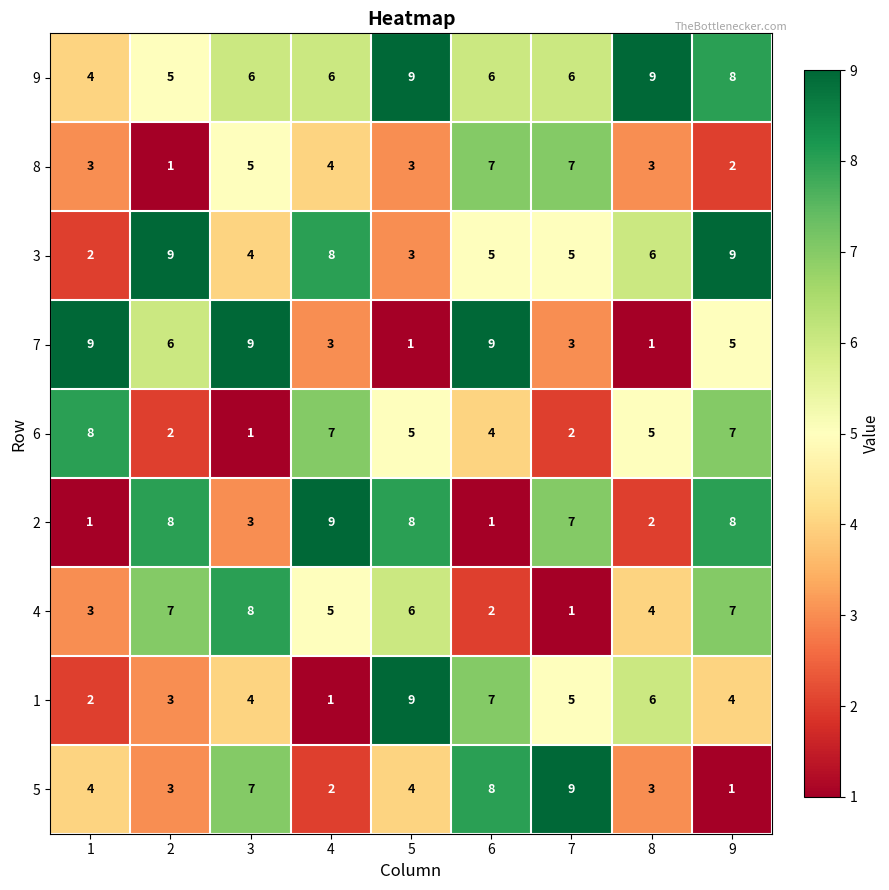

The 5 series shows 4 at 5. True or false?

True